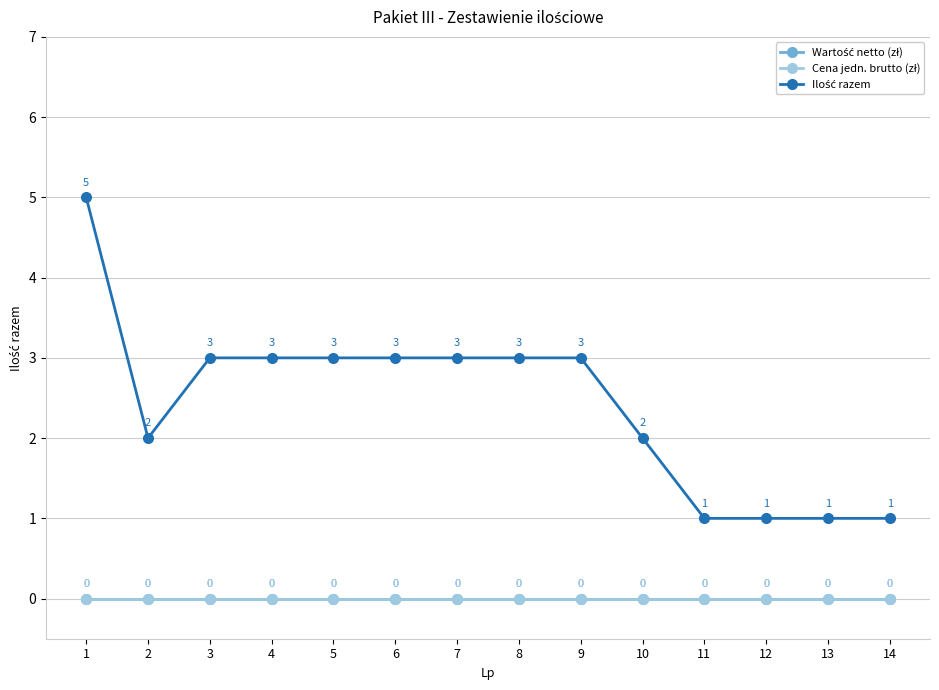

True or false: Ilość razem and Cena jedn. brutto (zł) intersect in this chart.

False